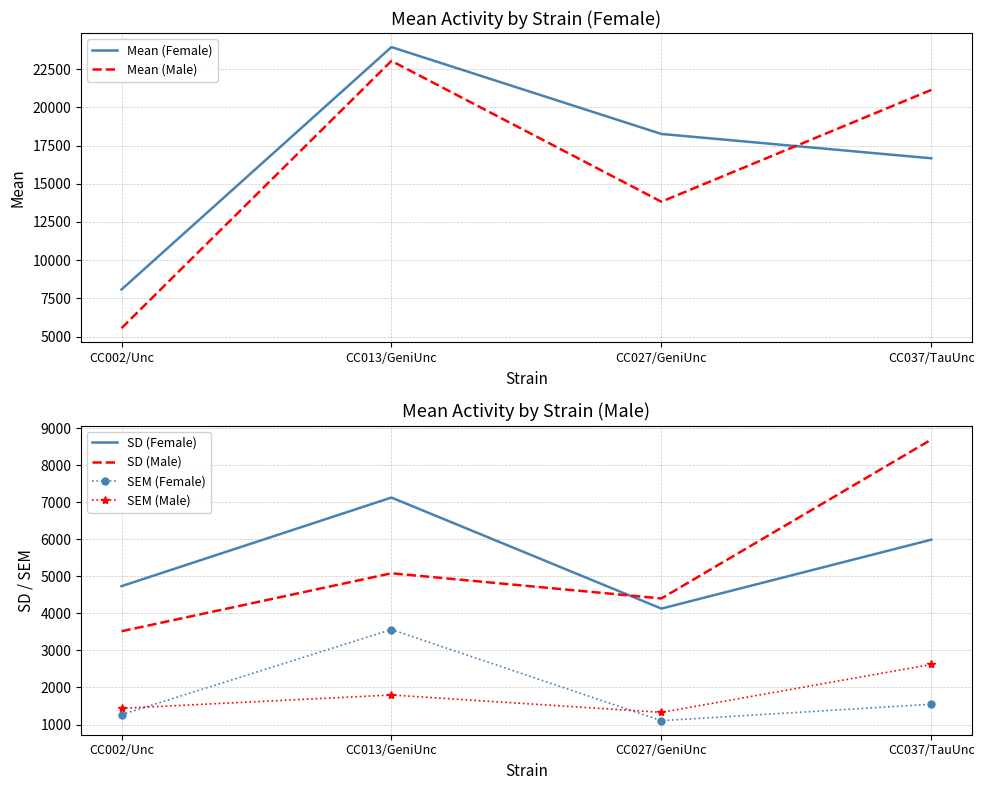

True or false: SEM (Female) and SD (Female) cross at least once.

False